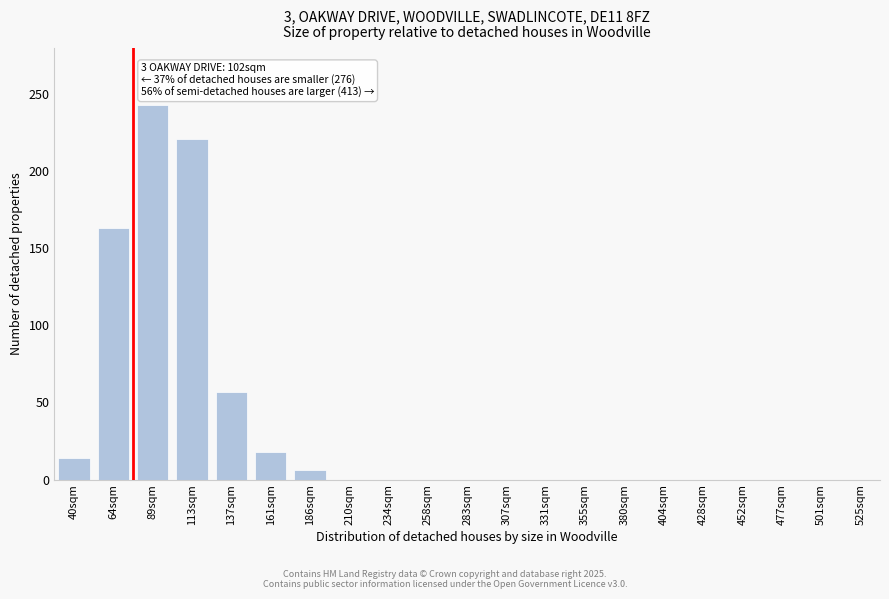

Reading left to right, list all the values displayed in this chart.

40sqm=14	64sqm=163	89sqm=243	113sqm=221	137sqm=57	161sqm=18	186sqm=6	210sqm=0	234sqm=0	258sqm=0	283sqm=0	307sqm=0	331sqm=0	355sqm=0	380sqm=0	404sqm=0	428sqm=0	452sqm=0	477sqm=0	501sqm=0	525sqm=0